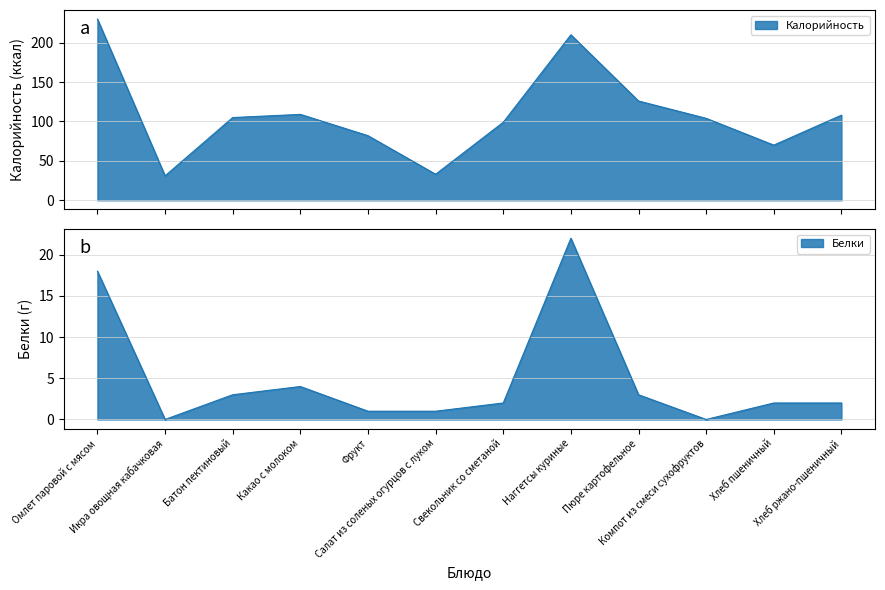

Where is Белки nearest to the value 11?

Омлет паровой с мясом